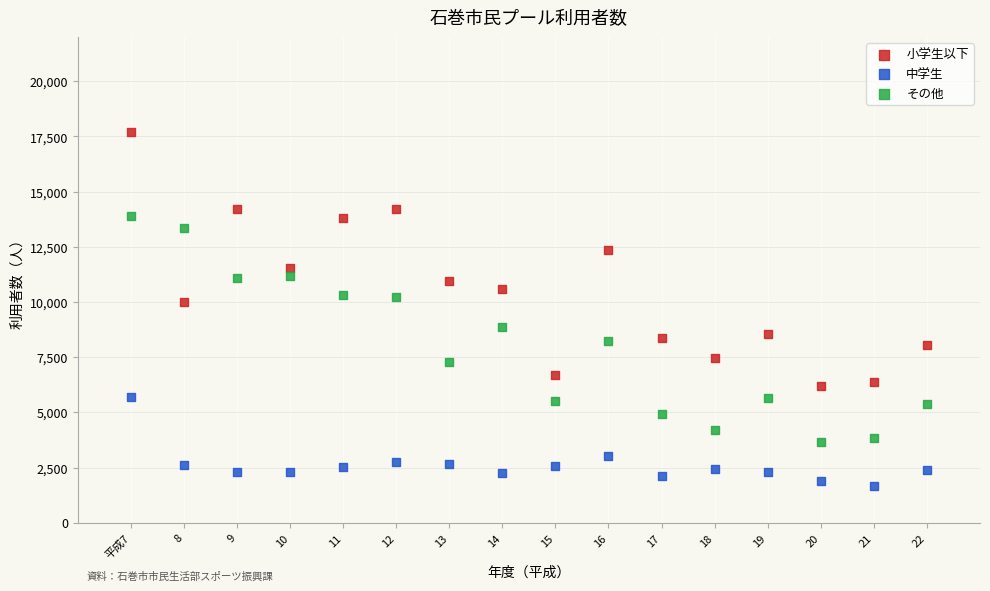

What are all the series names shown in the legend?

小学生以下, 中学生, その他